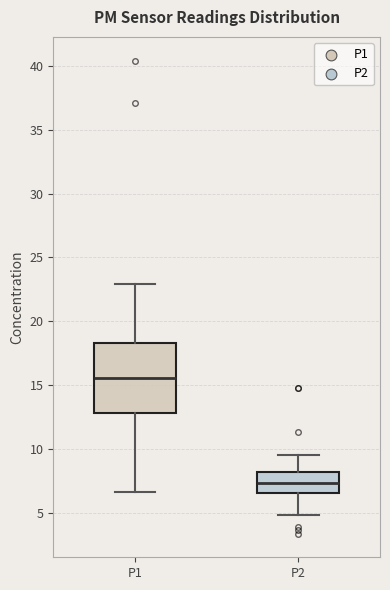

Reading left to right, transcribe this box plot: for each box, give where its median line is, the range the box spans, and where its two whiskers end, as read against the y-axis. The values are not printed on the chart, so give them approximately, as read against the axis.

P1: median 15.5, box 13.0 to 18.5, whiskers 6.5 to 23.0
P2: median 7.5, box 6.5 to 8.0, whiskers 5.0 to 9.5